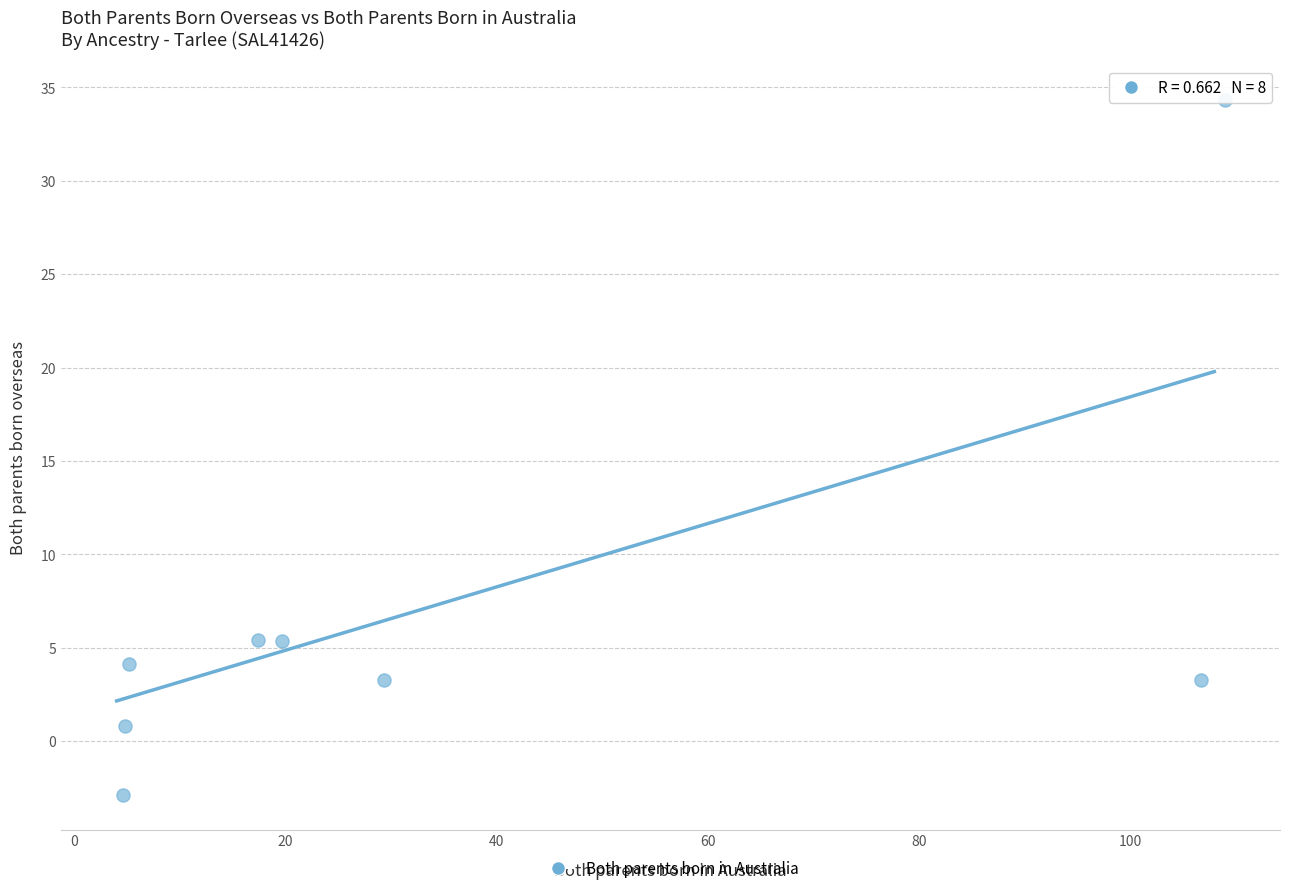

What is the average Y value?

6.7